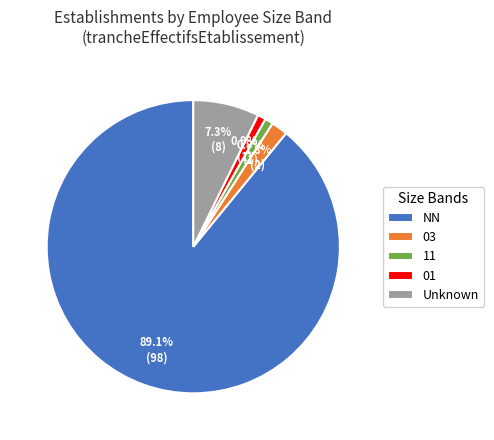

Does any single category account for the majority?

Yes